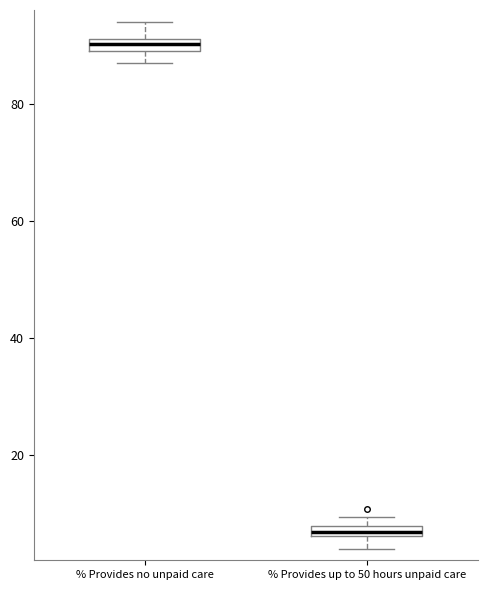

Which box has the lowest median line?

% Provides up to 50 hours unpaid care